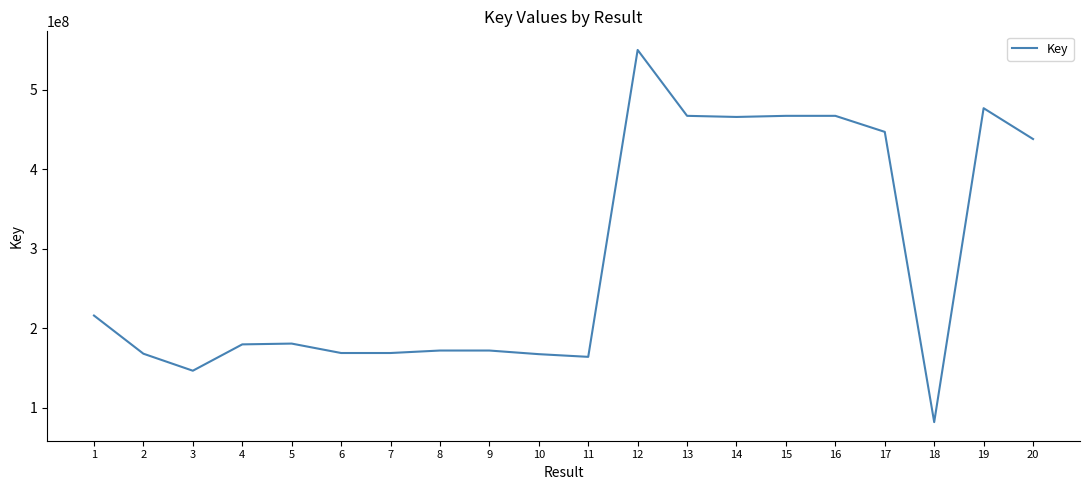

What is the change in value from 12 to 18?

-467933845